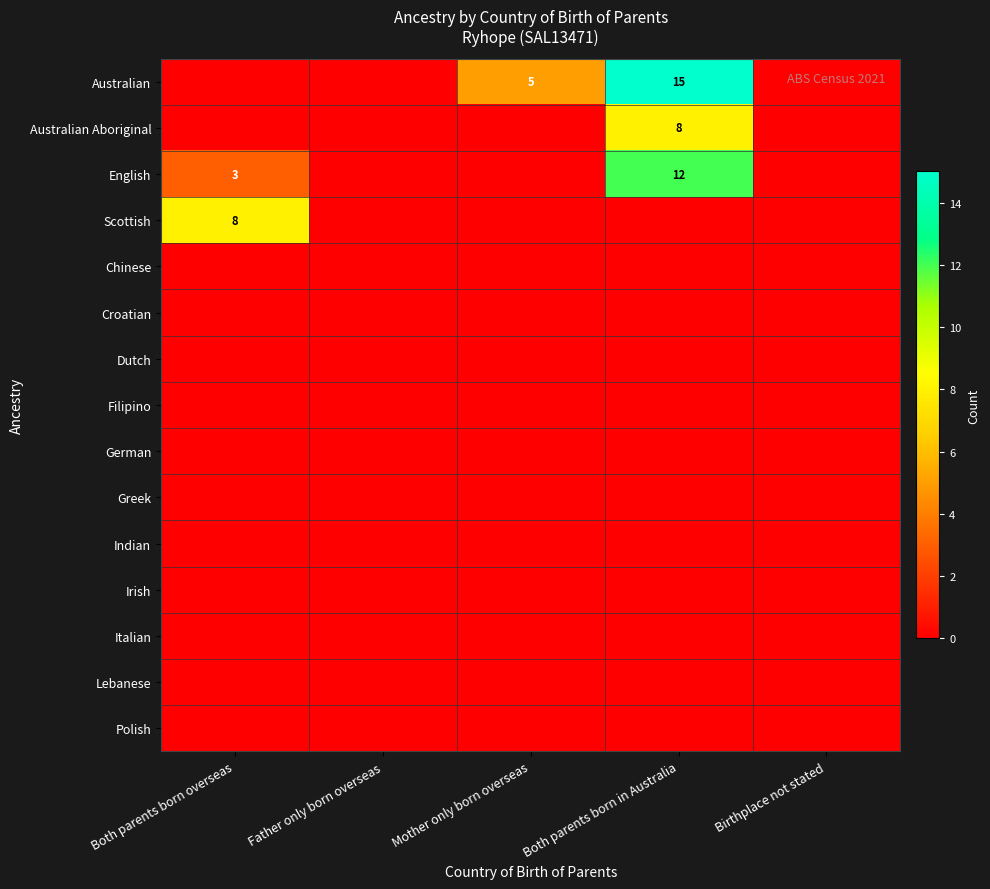

True or false: Australian has a value of 5 at Mother only born overseas.

True